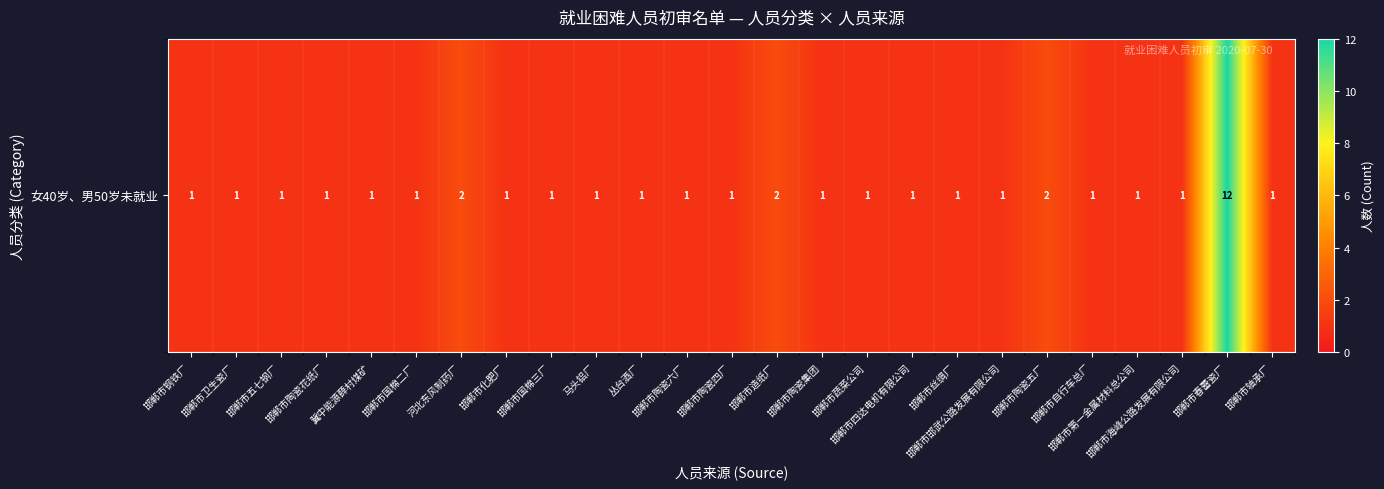

Is it true that the value at 马头铝厂 is 2?

False